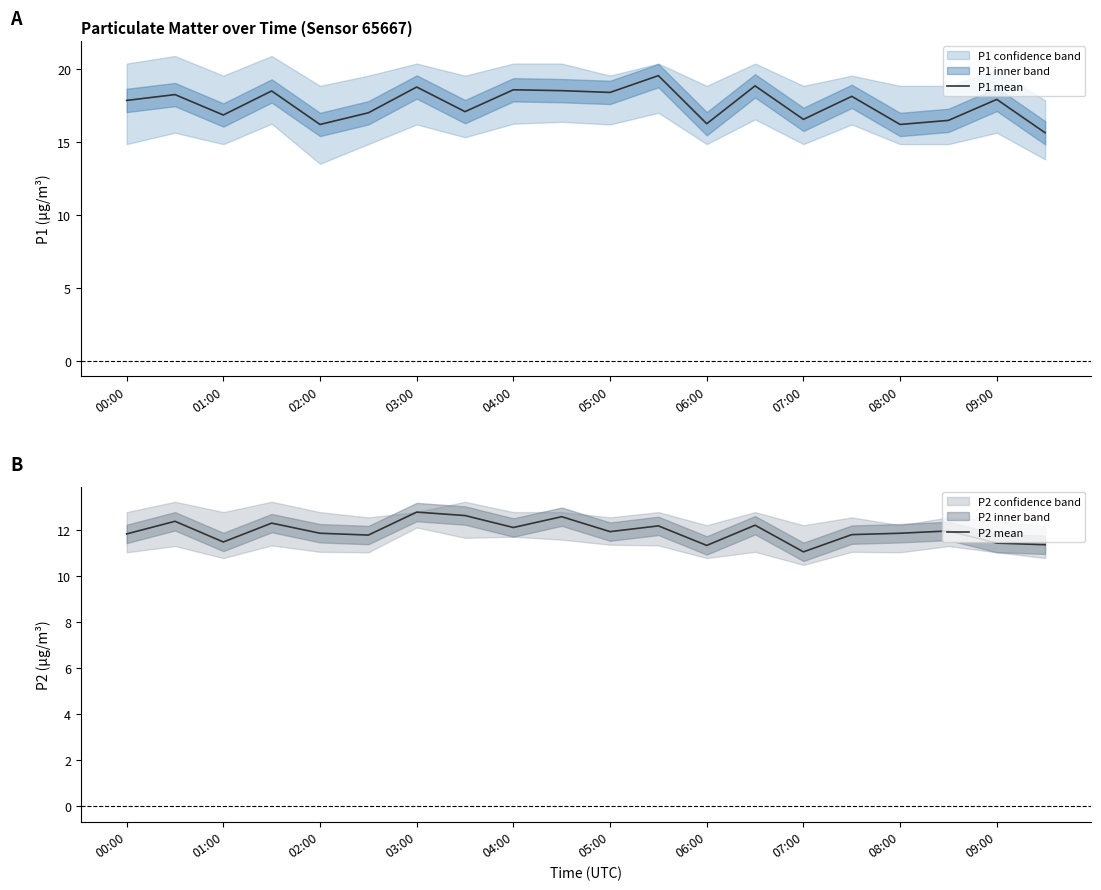

True or false: P1 mean has a value of 17.9 at 00:00.

True